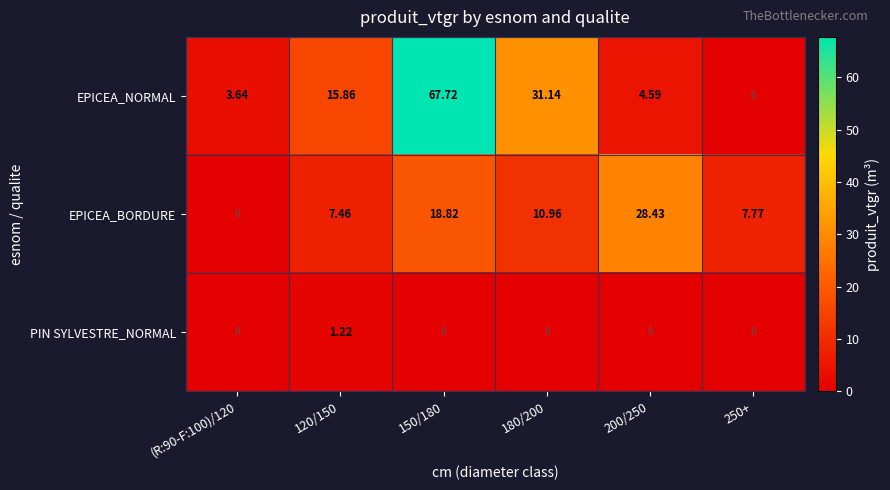

Which series has the widest spread of values?

EPICEA_NORMAL